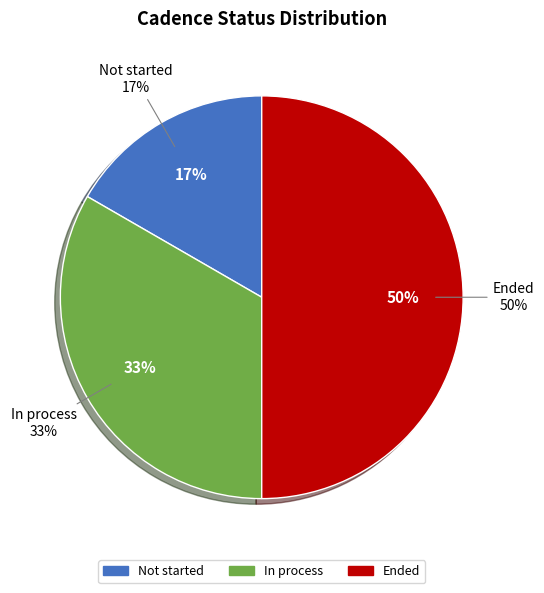

Does In process represent more than half of the total?

No